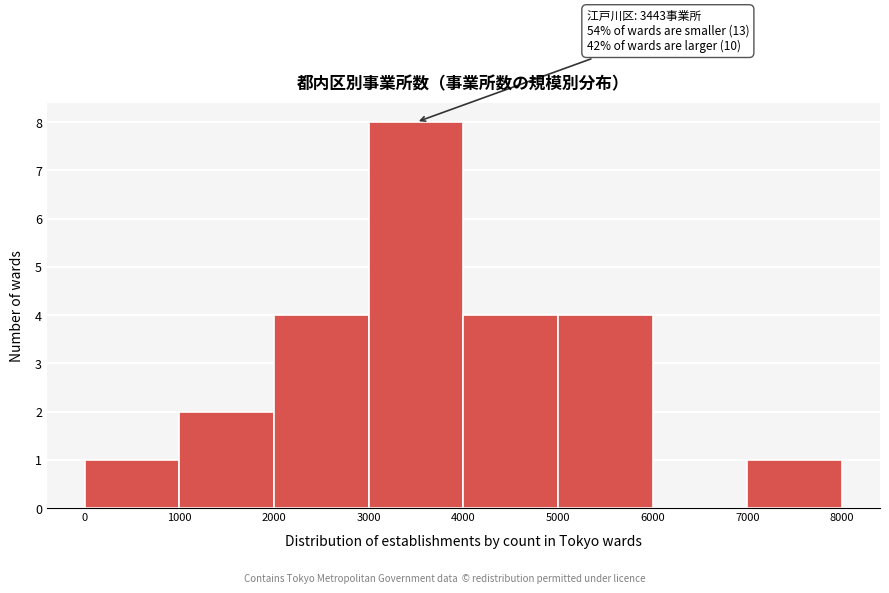

Which range on the x-axis has the tallest bar?

3000 to 4000